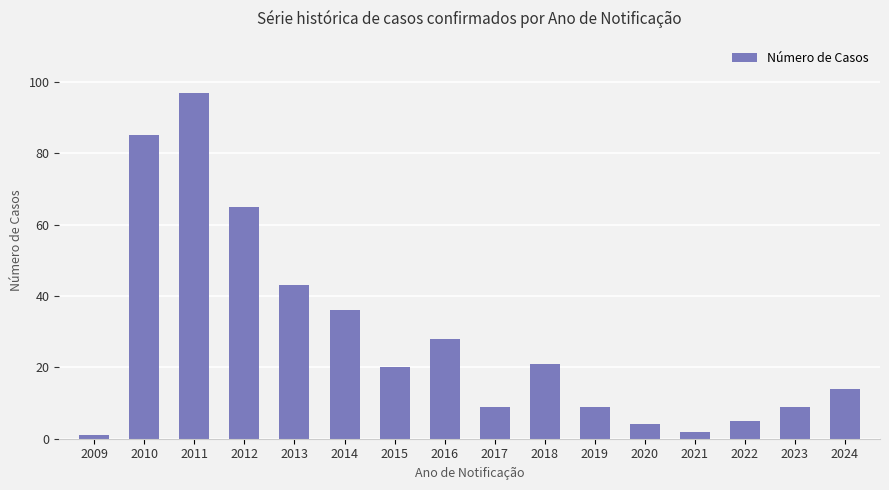

What is the minimum value shown in the chart?

1